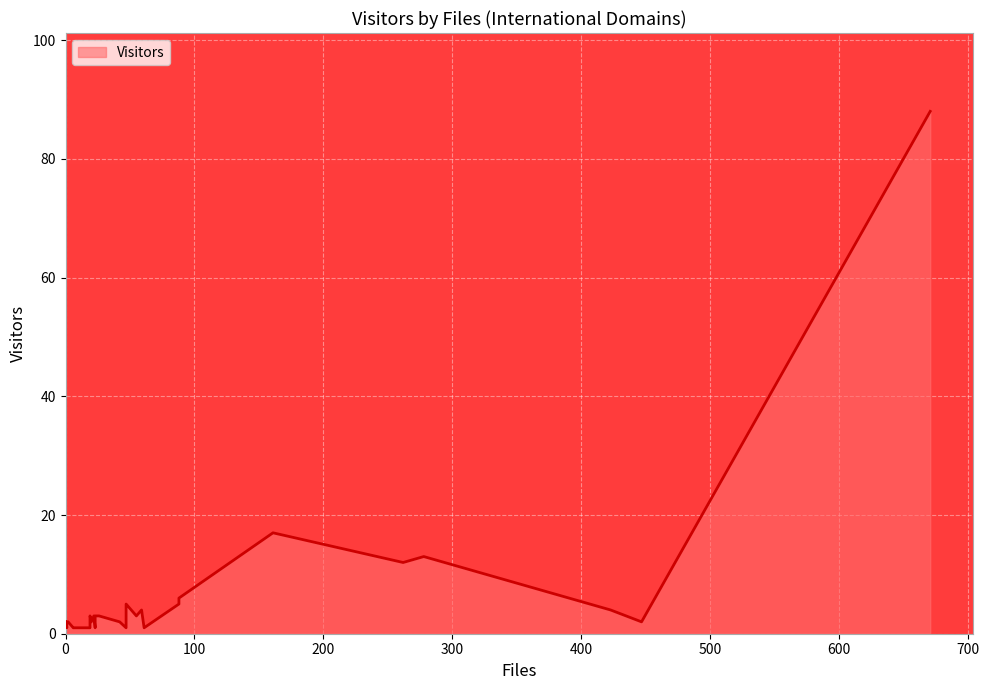

The value at u-aizu.ac.jp is 1. True or false?

True